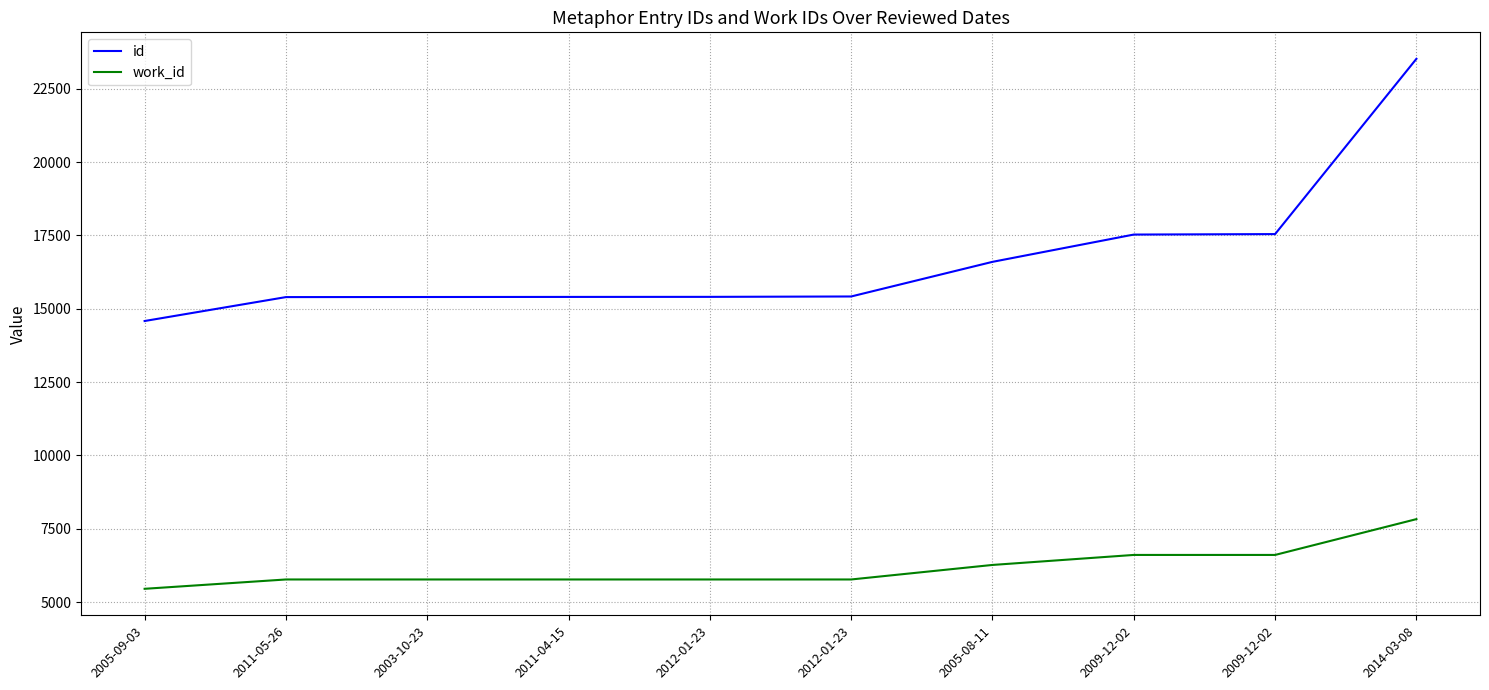

What is the total value across all series at 2005-09-03?

20039